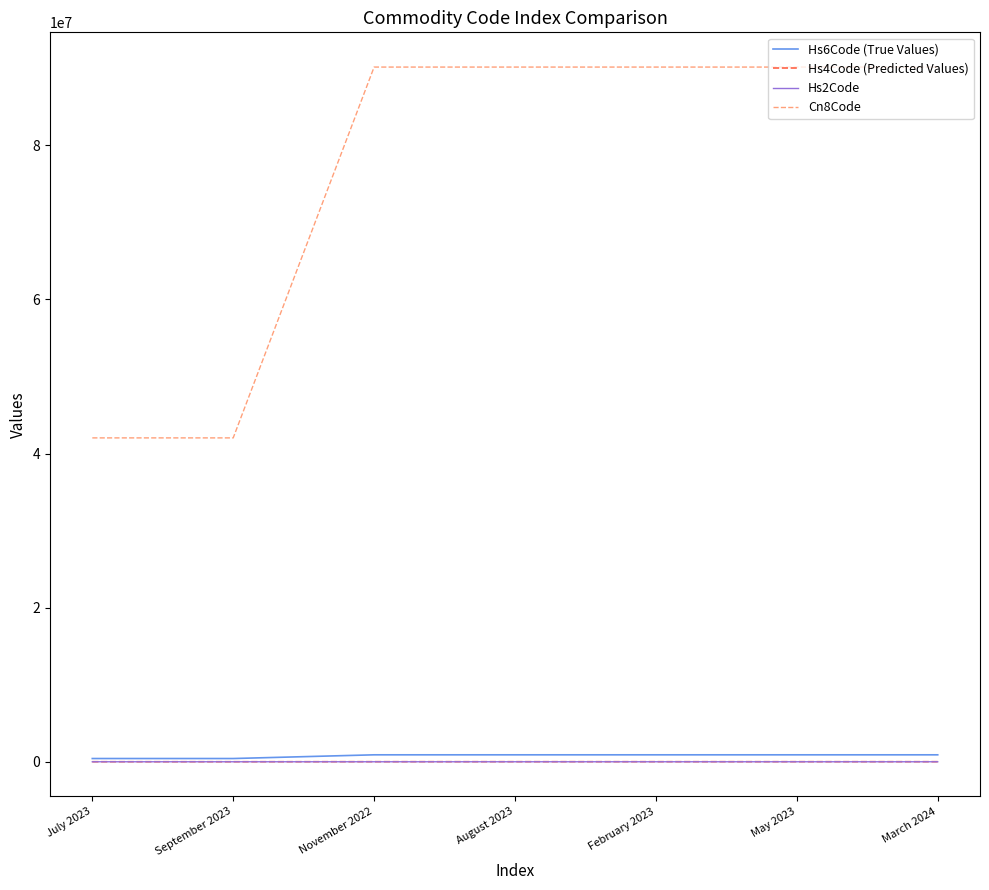

What is the greatest value displayed?

90151000